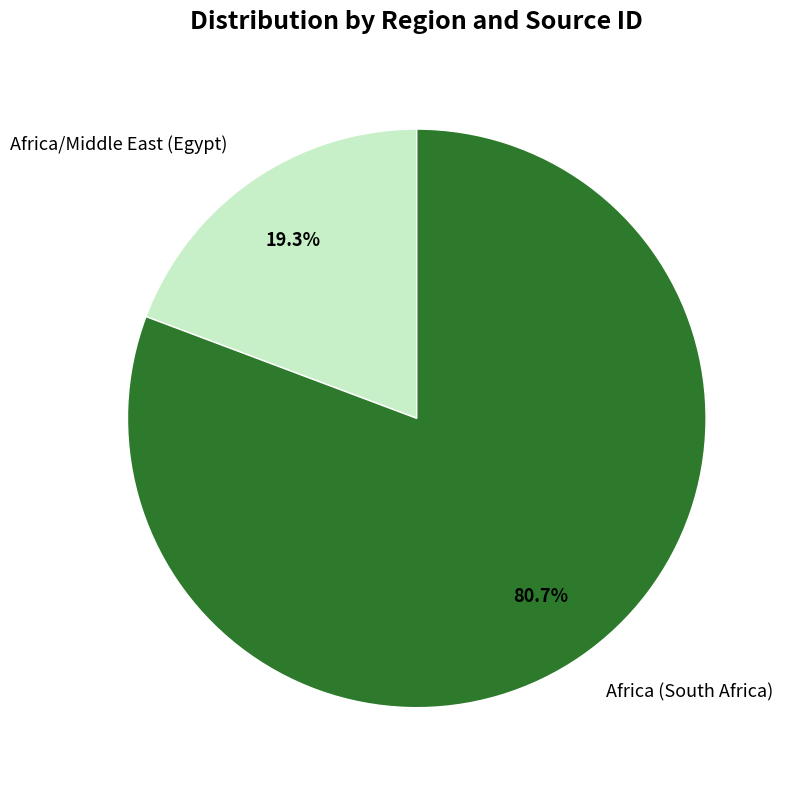

How much of the chart is everything except Africa (South Africa)?

19.3%